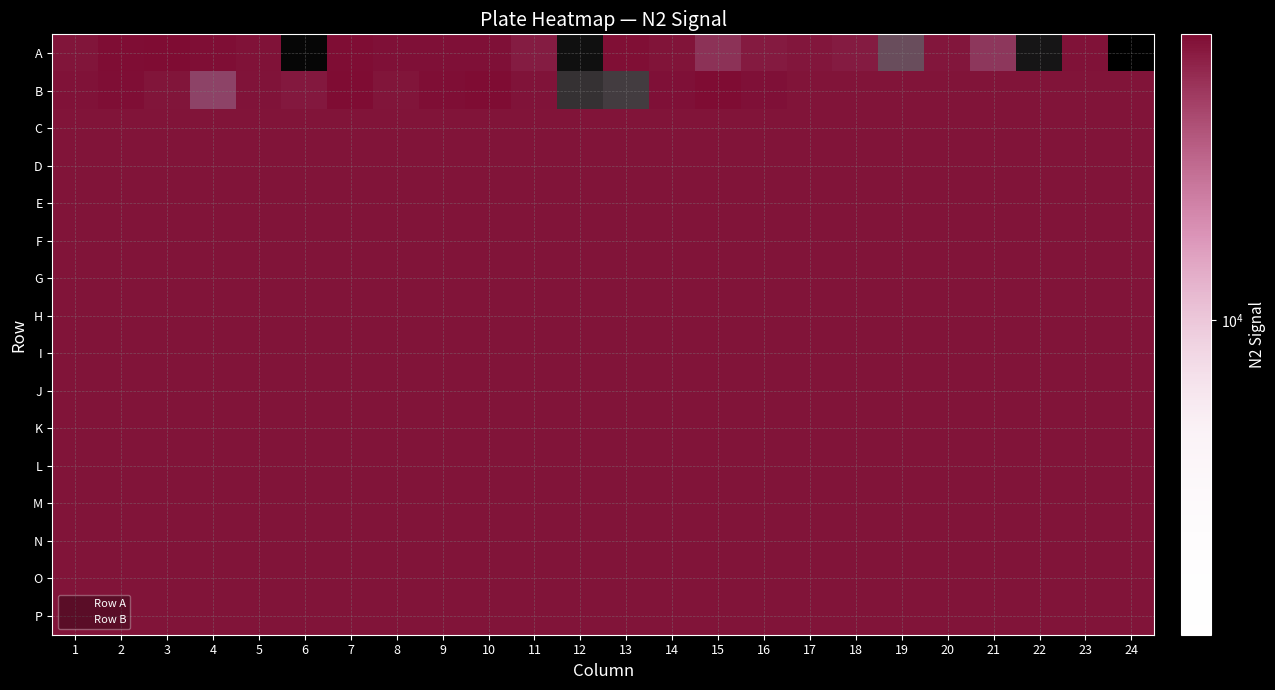

Which category has the highest value across all series?

15